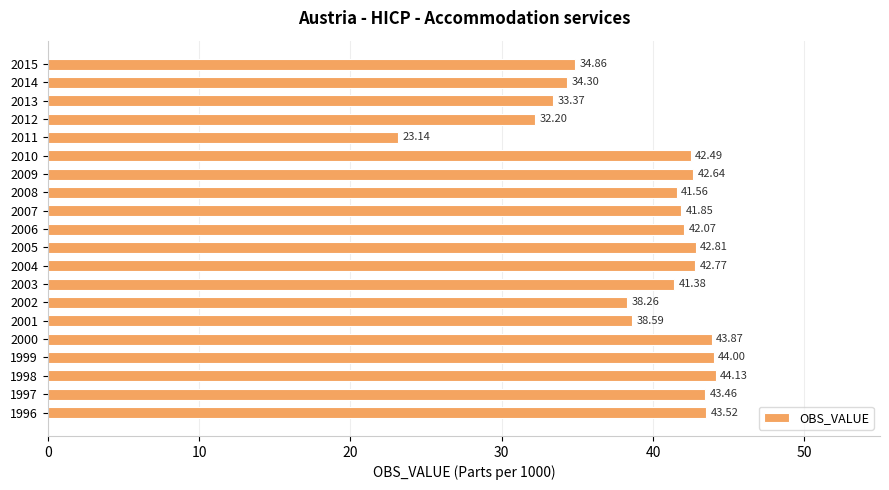

What is the sum of the values at 2003 and 1999?

85.4